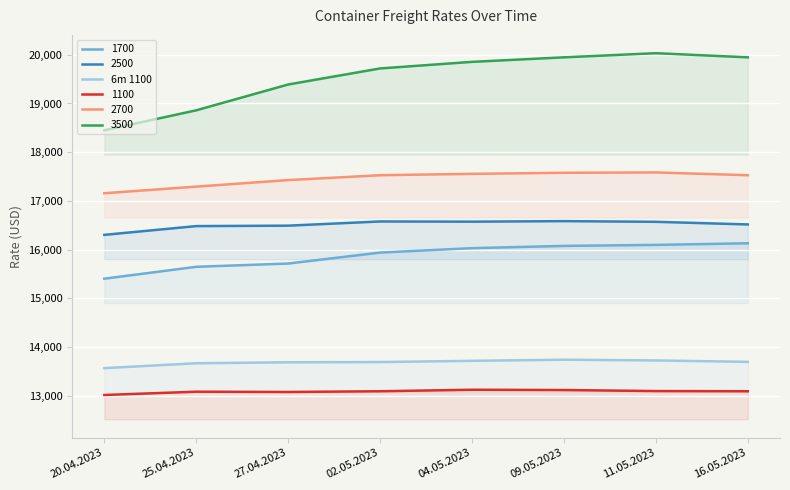

What is the label of the 7th point from the right?

25.04.2023